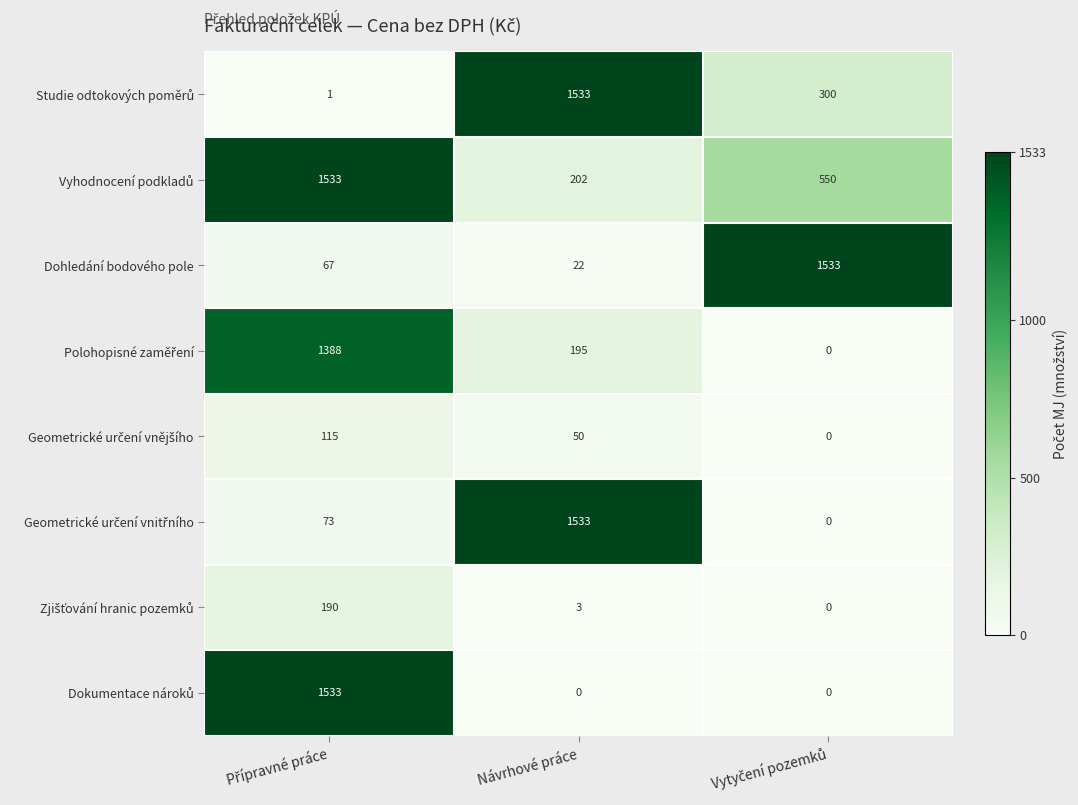

At how many categories does at least one series exceed 1453?

3